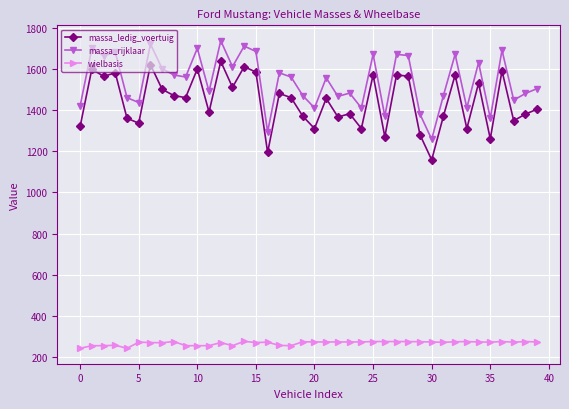

Which series has the largest total across all categories?

massa_rijklaar